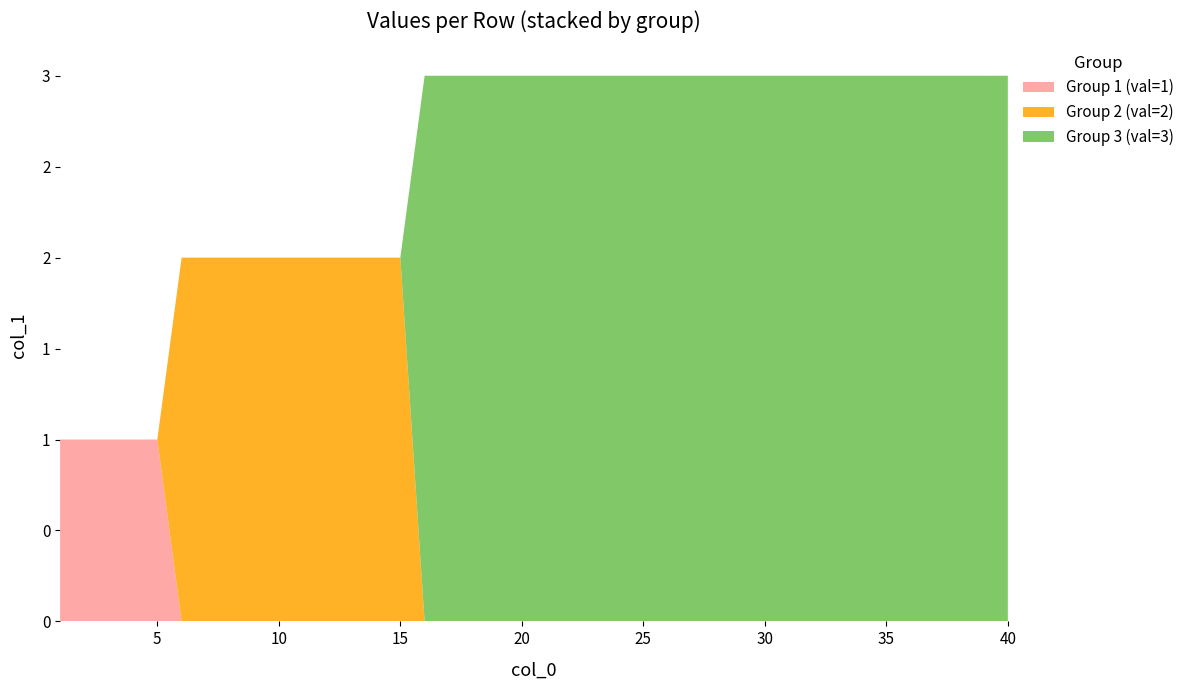

Reading left to right, what are all the values shown in this chart?

col_1_group1: 1	1	1	1	1	0	0	0	0	0	0	0	0	0	0	0	0	0	0	0	0	0	0	0	0	0	0	0	0	0	0	0	0	0	0	0	0	0	0	0
col_1_group2: 0	0	0	0	0	2	2	2	2	2	2	2	2	2	2	0	0	0	0	0	0	0	0	0	0	0	0	0	0	0	0	0	0	0	0	0	0	0	0	0
col_1_group3: 0	0	0	0	0	0	0	0	0	0	0	0	0	0	0	3	3	3	3	3	3	3	3	3	3	3	3	3	3	3	3	3	3	3	3	3	3	3	3	3